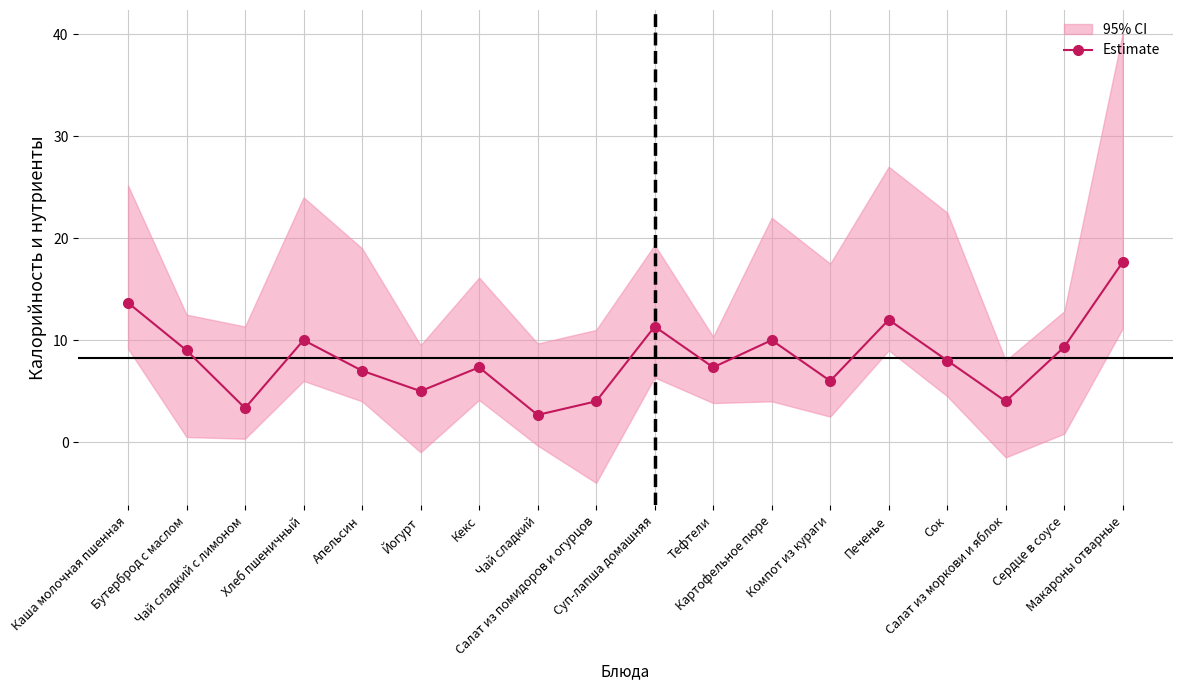

What is the change in value from Каша молочная пшенная to Сердце в соусе?

-4.3